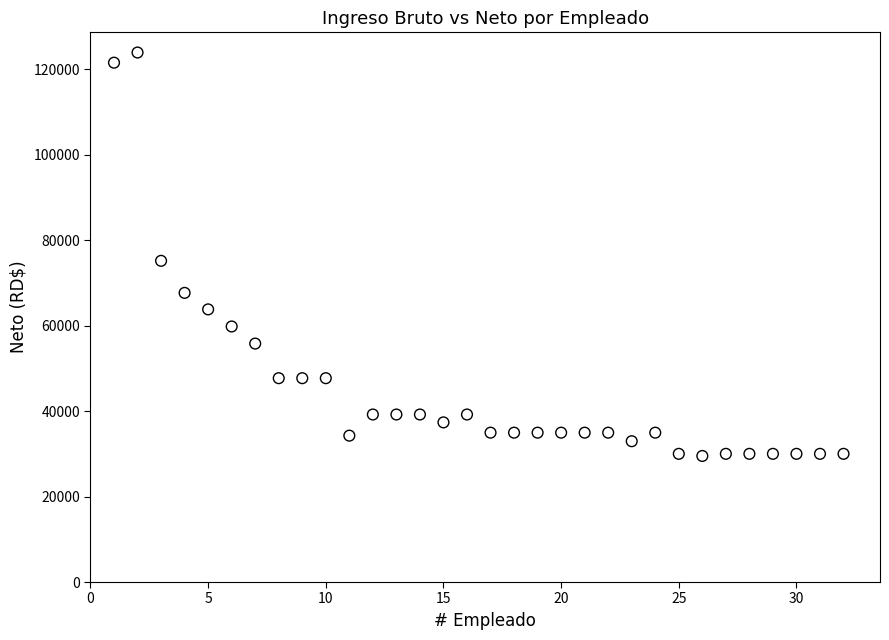

What is the range of Y values (max minus min)?

94417.1